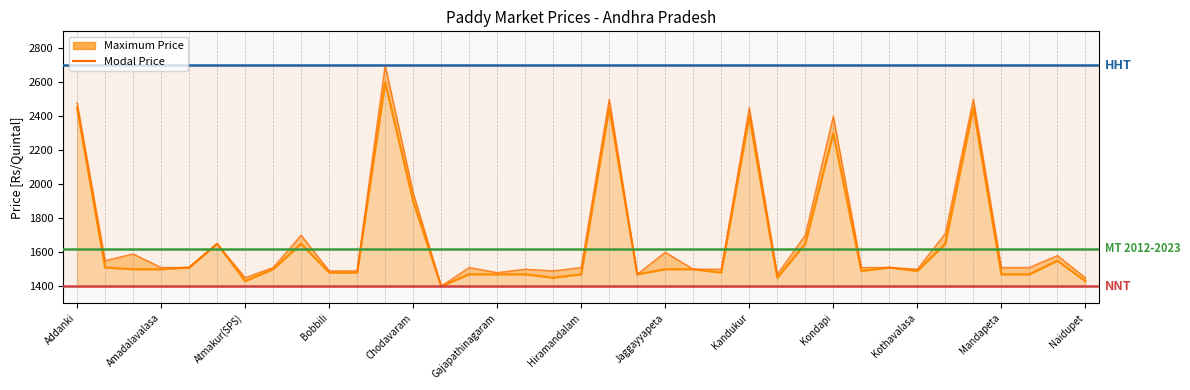

Rank the series by their average value, from lowest to highest.

Modal Price, Maximum Price